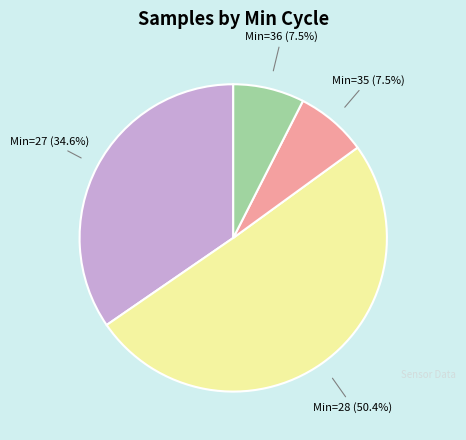

Between Min=27 and Min=36, which is larger?

Min=27